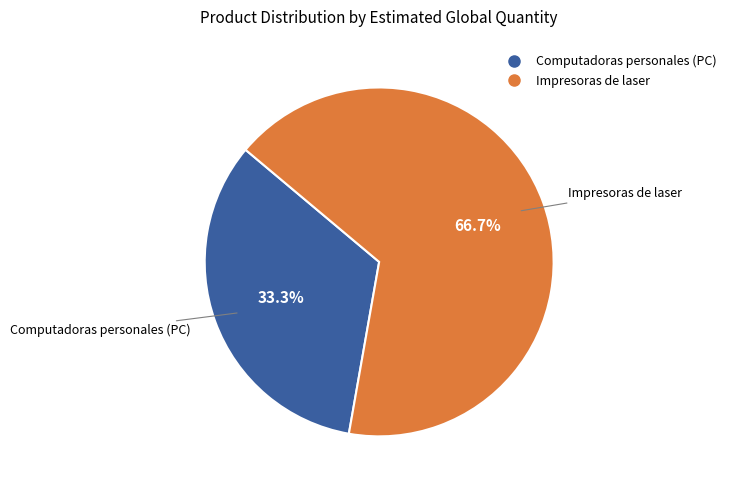

Which category has the smallest portion of the pie?

Computadoras personales (PC)